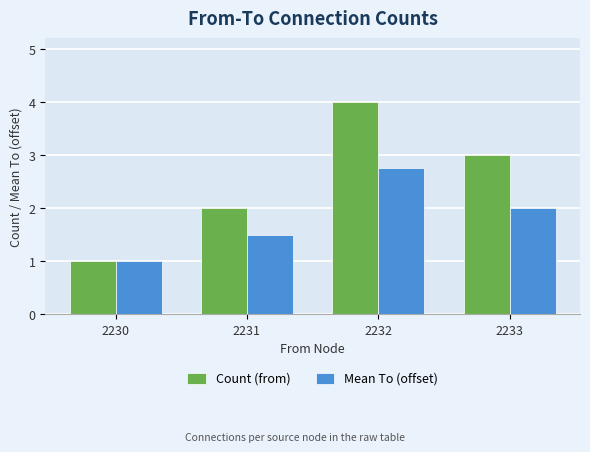

Which category has the lowest value in the Mean To (offset) series?

2230